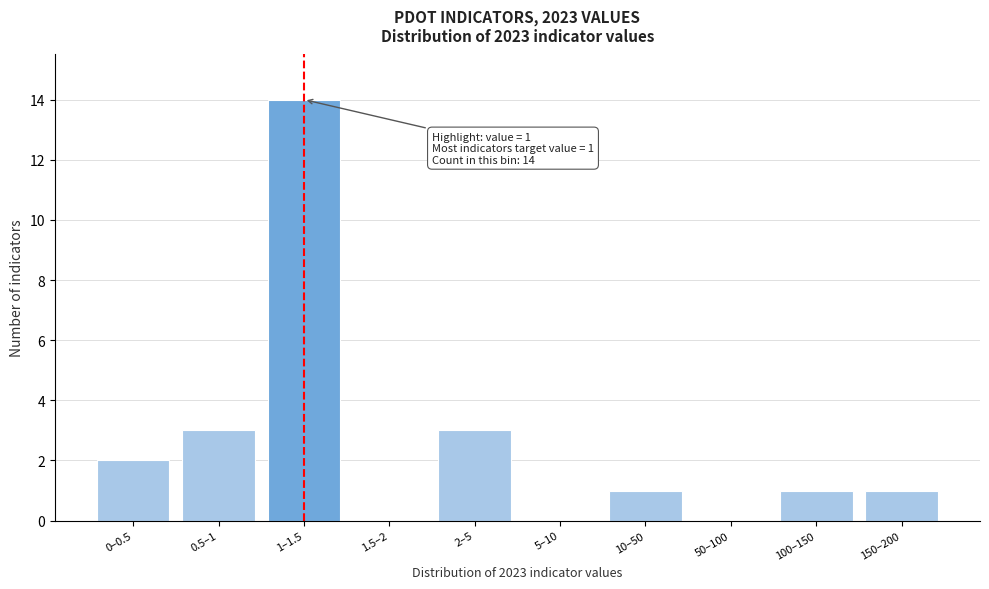

Reading left to right, transcribe all the data shown in this chart.

0–0.5=2	0.5–1=3	1–1.5=14	1.5–2=0	2–5=3	5–10=0	10–50=1	50–100=0	100–150=1	150–200=1